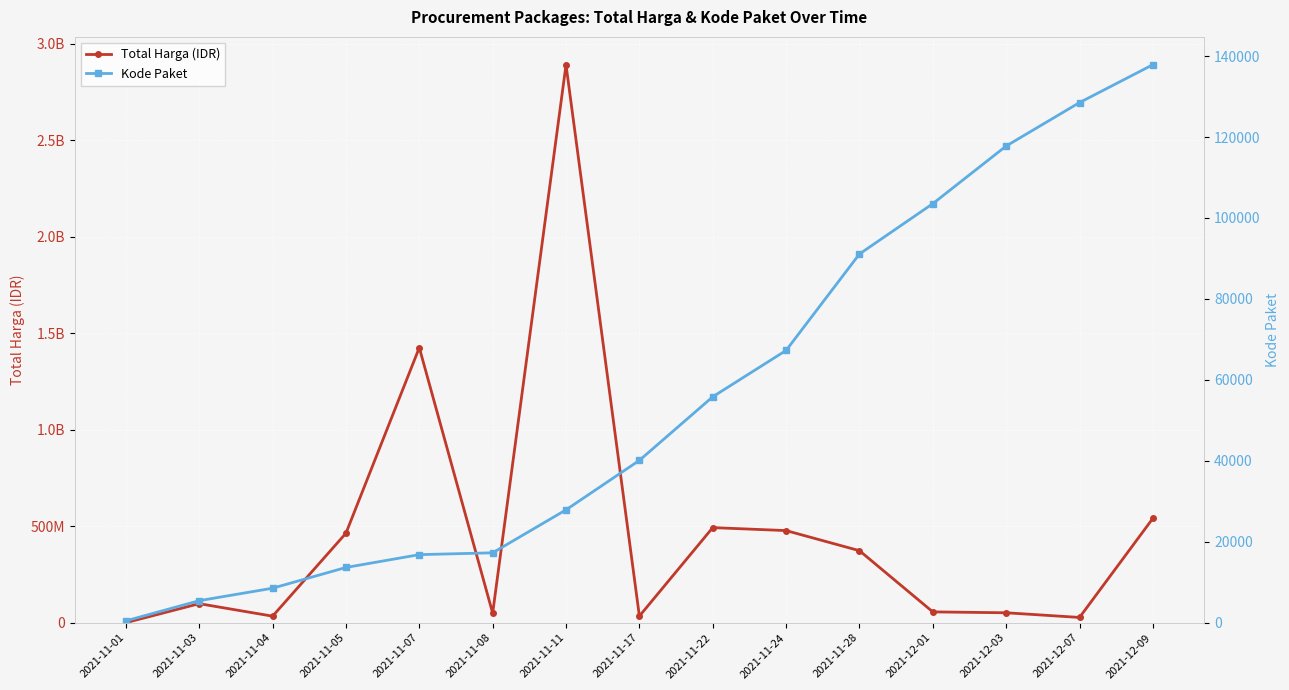

What is the average value of the Total Harga (IDR) series?

467957401